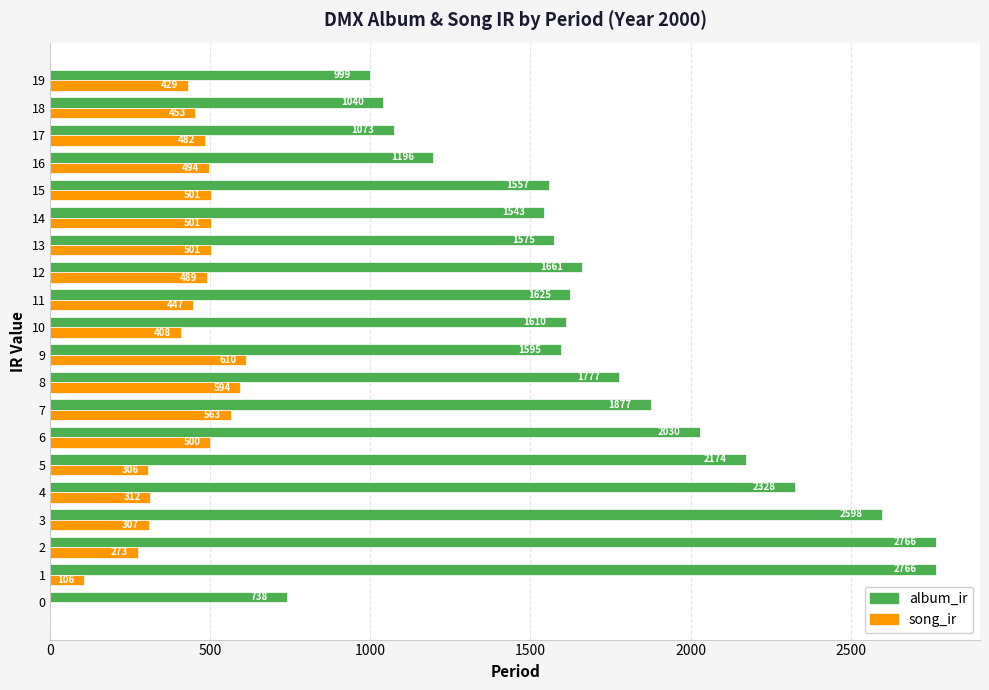

Which category has the highest value in the song_ir series?

9